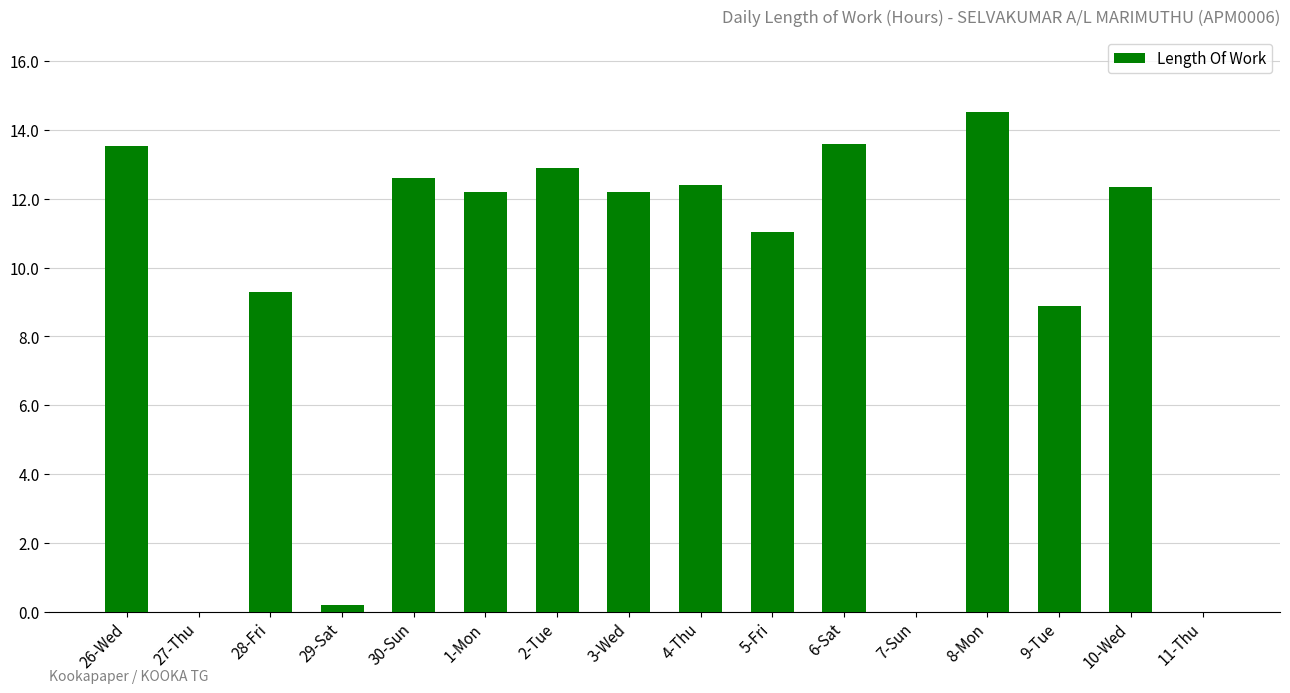

Read the value at 1-Mon.

12.2